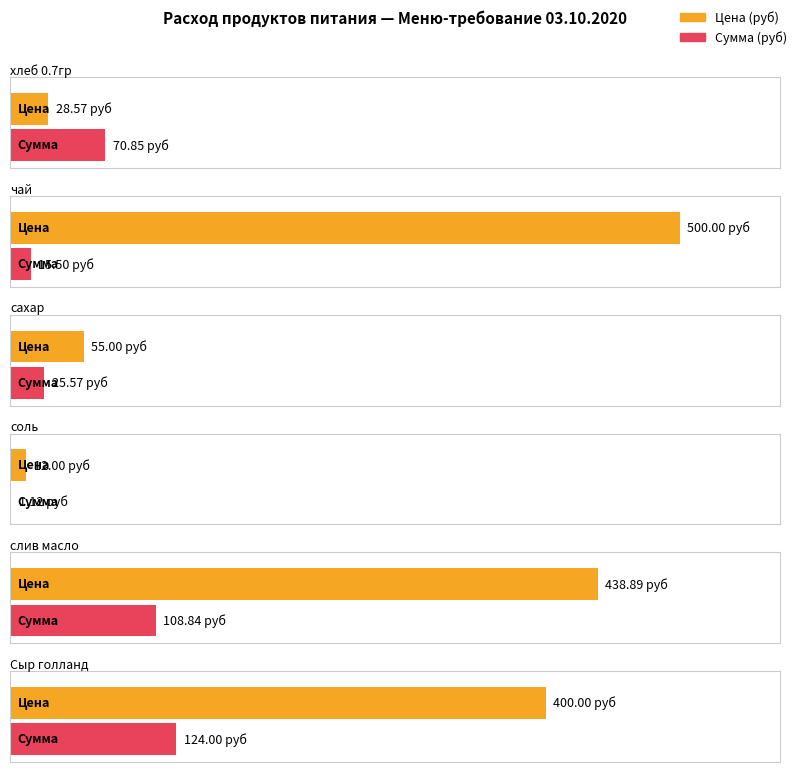

How many bars are there in each group?

2